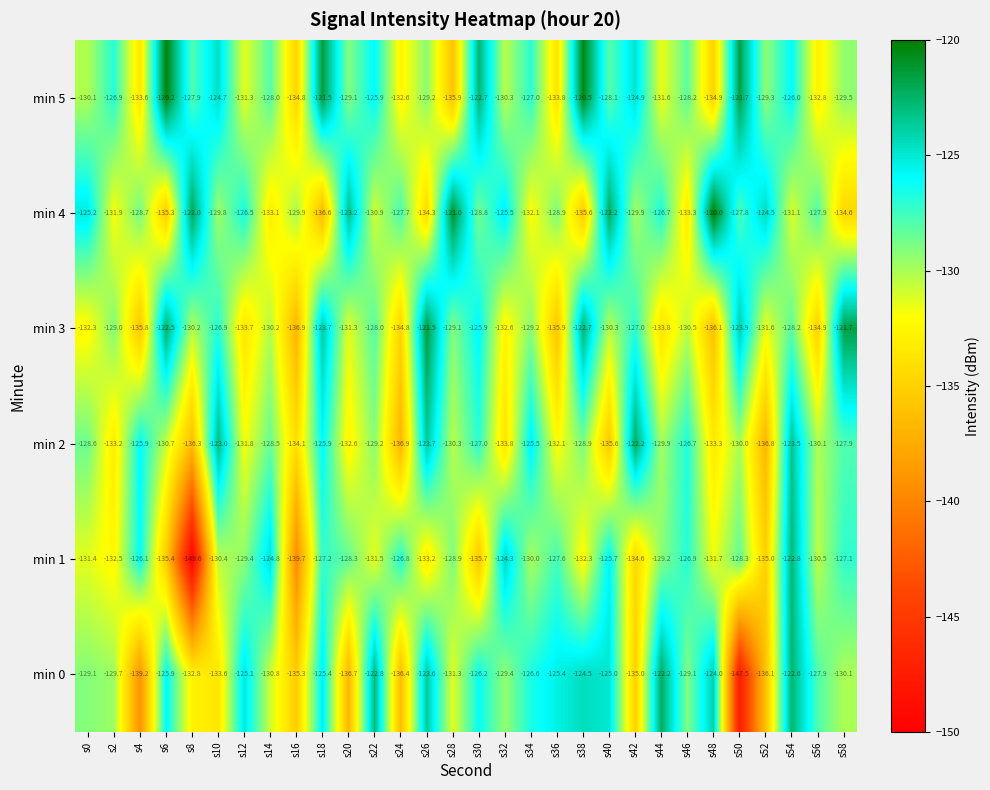

What is the difference between the min 1 values at s54 and s12?

6.6